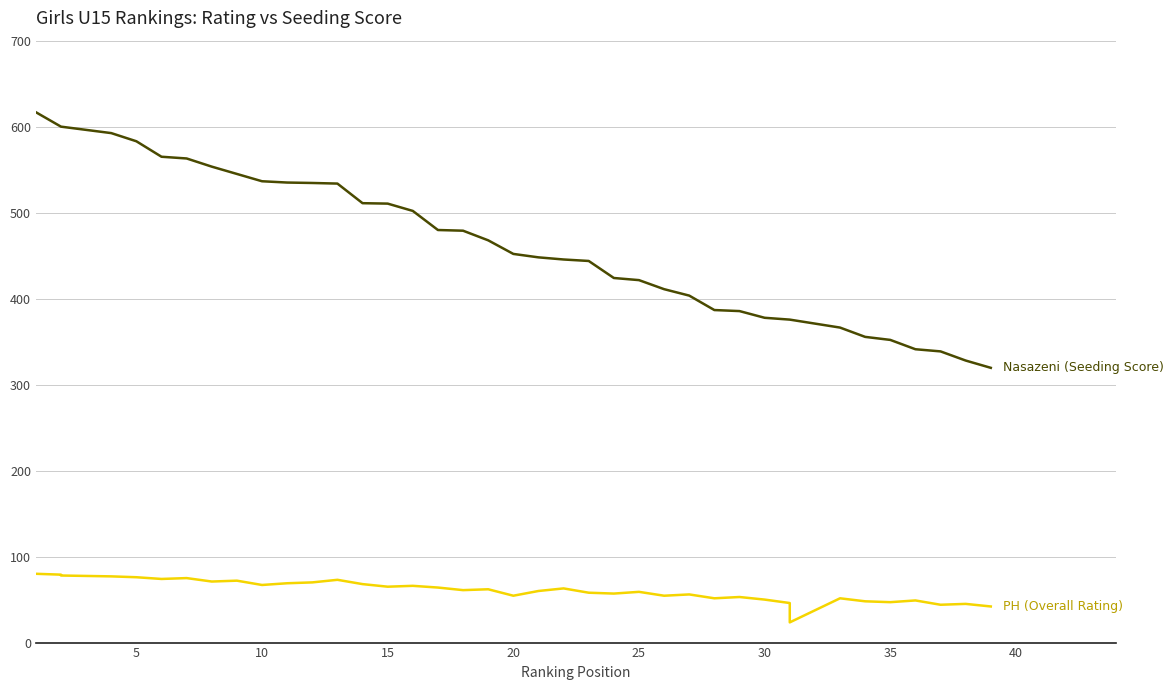

Which has a higher value, 40 or 10?

40